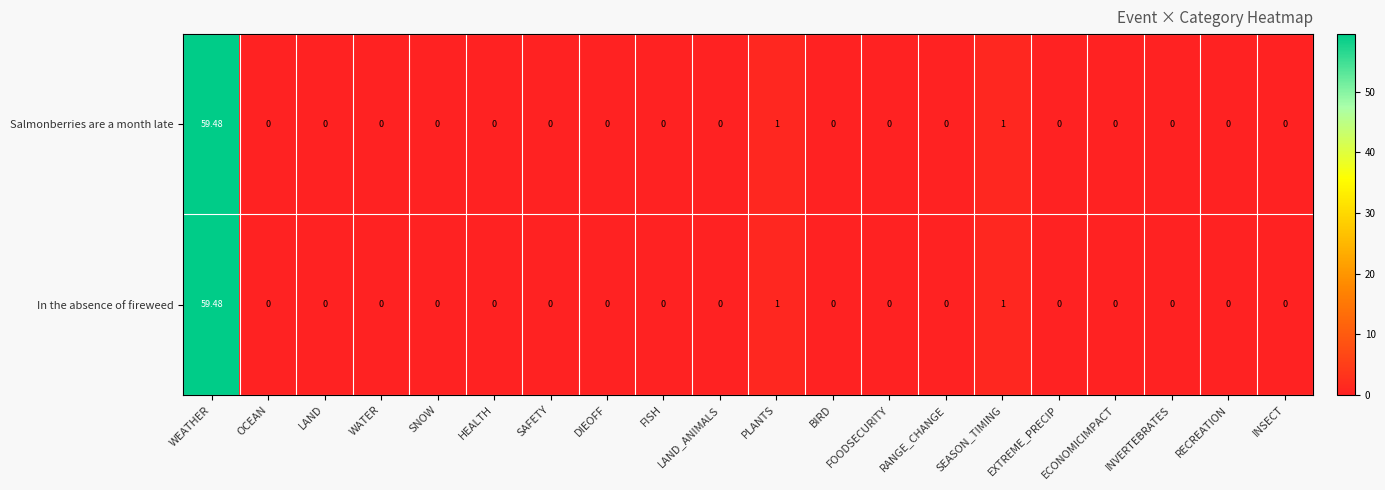

How many positive values does the Salmonberries are a month late series have?

3